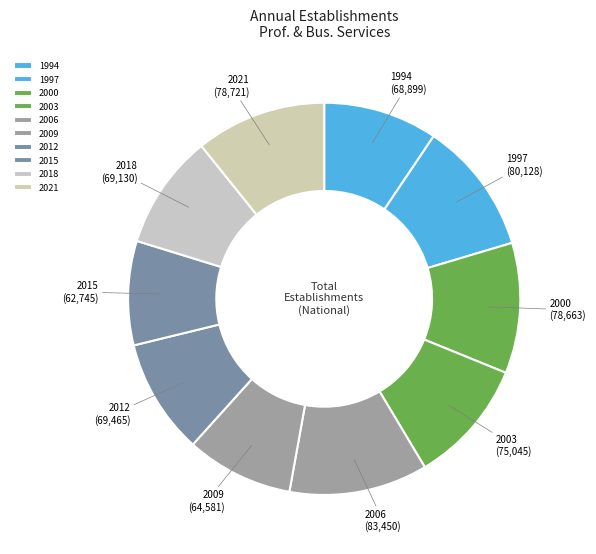

The 2006 slice represents 24% of the pie. True or false?

False